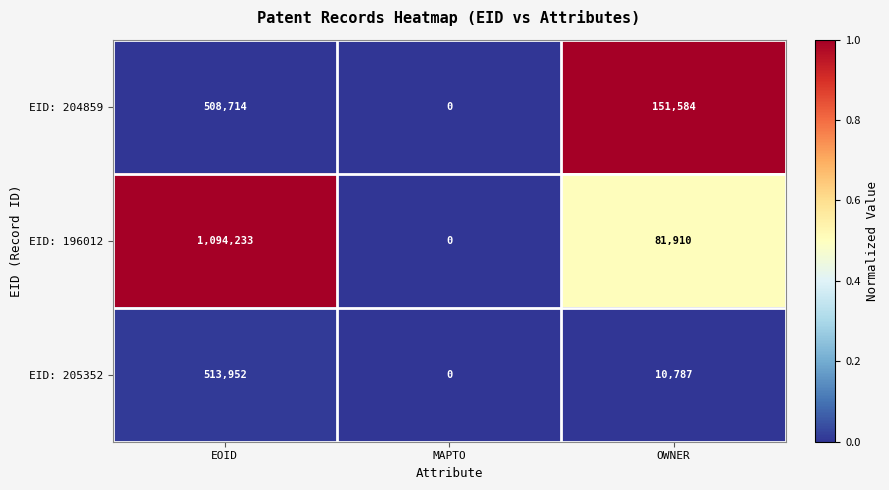

What is the difference between the EID: 205352 values at EOID and MAPTO?

513952